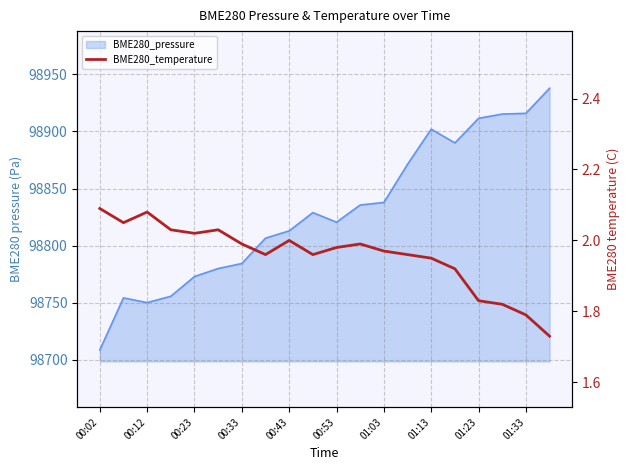

Where is the first local minimum?

00:12